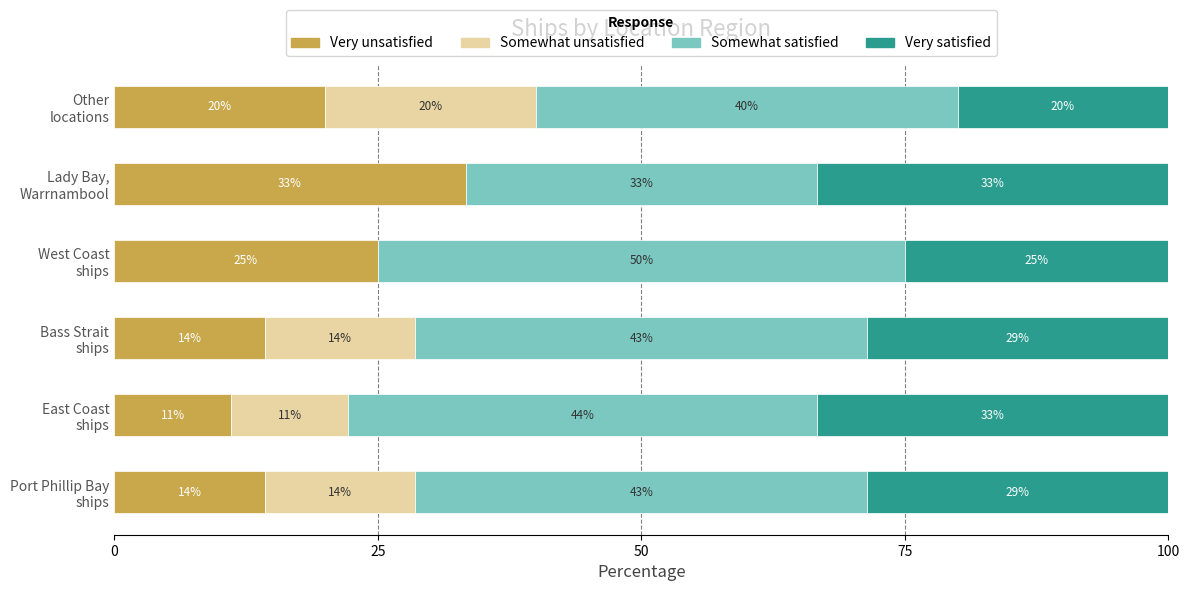

What are all the series names shown in the legend?

Very unsatisfied, Somewhat unsatisfied, Somewhat satisfied, Very satisfied